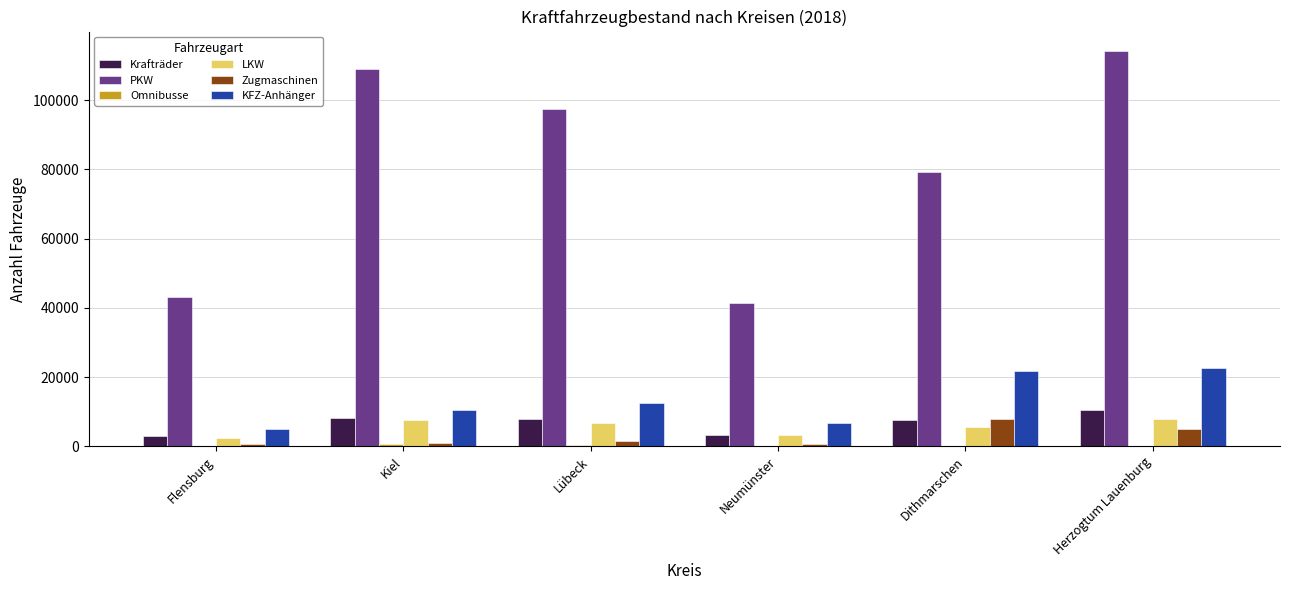

What is the sum of all PKW values?

484062